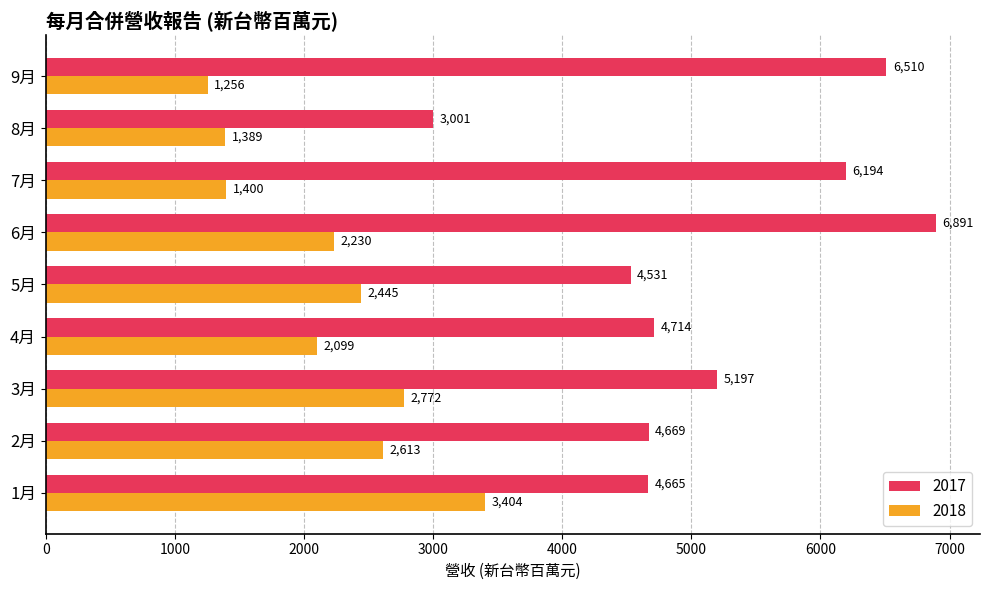

What is the sum of the 2018 values at 1月 and 3月?

6175.9